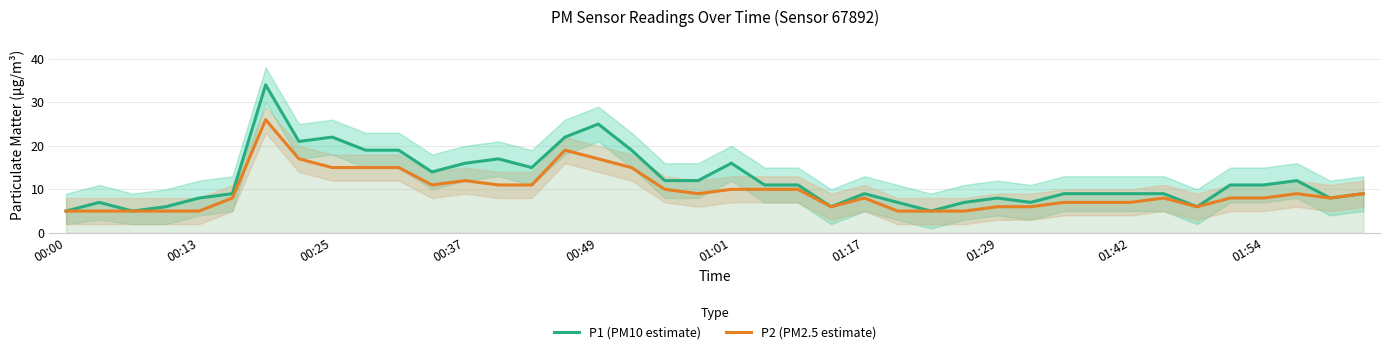

Is the value of P2 (PM2.5 estimate) at 11 greater than the value of P1 (PM10 estimate) at 37?

No